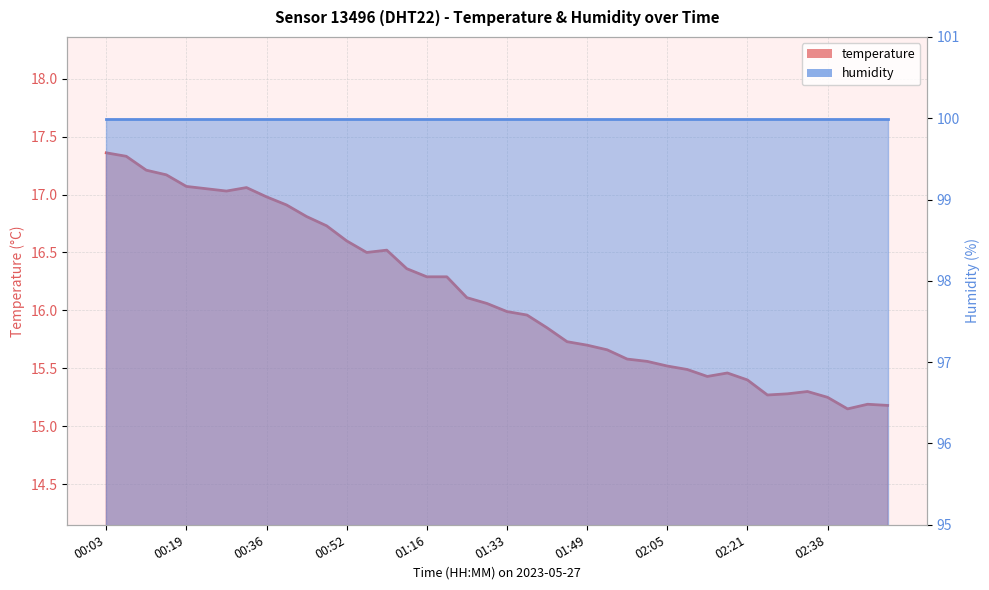

Reading left to right, list all the values displayed in this chart.

17.4	17.3	17.2	17.2	17.1	17.1	17.0	17.1	17.0	16.9	16.8	16.7	16.6	16.5	16.5	16.4	16.3	16.3	16.1	16.1	16.0	16.0	15.8	15.7	15.7	15.7	15.6	15.6	15.5	15.5	15.4	15.5	15.4	15.3	15.3	15.3	15.2	15.2	15.2	15.2